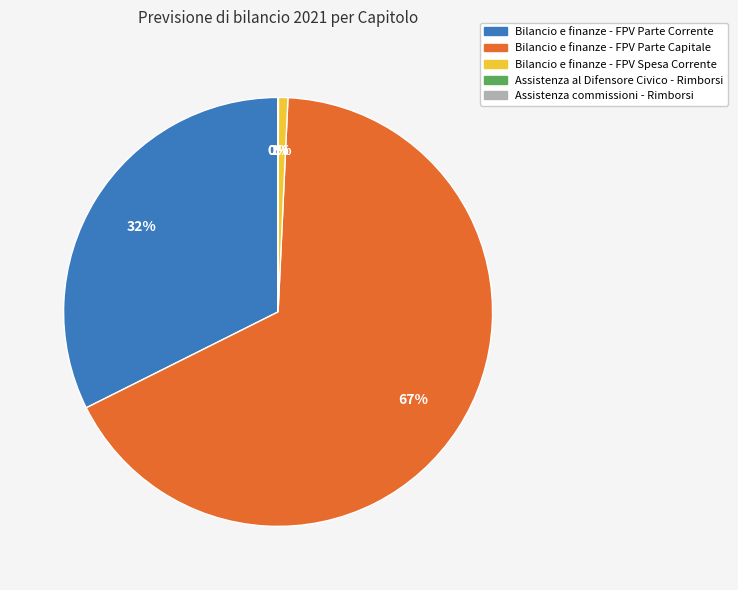

Do Bilancio e finanze - FPV Spesa Corrente and Bilancio e finanze - FPV Parte Corrente together represent more than half of the pie?

No